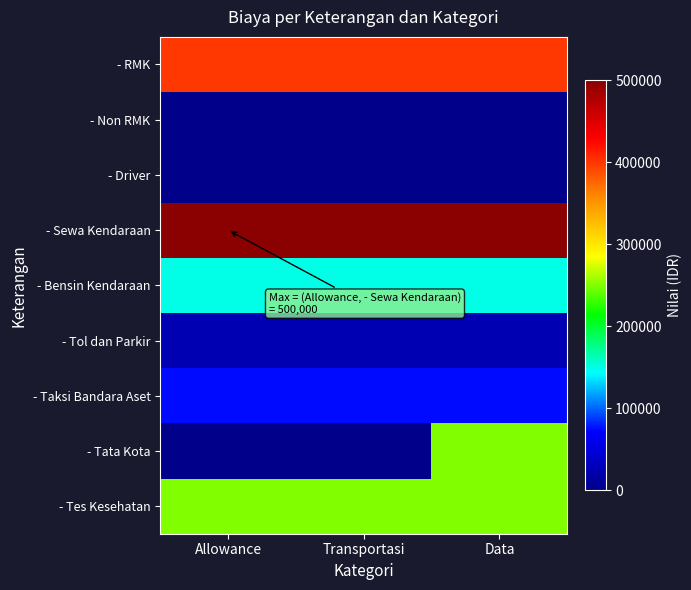

Reading left to right, transcribe all the data shown in this chart.

- RMK: Allowance=400000	Transportasi=400000	Data=400000
- Non RMK: Allowance=0	Transportasi=0	Data=0
- Driver: Allowance=0	Transportasi=0	Data=0
- Sewa Kendaraan: Allowance=500000	Transportasi=500000	Data=500000
- Bensin Kendaraan: Allowance=150000	Transportasi=150000	Data=150000
- Tol dan Parkir: Allowance=25000	Transportasi=25000	Data=25000
- Taksi Bandara Aset: Allowance=75000	Transportasi=75000	Data=75000
- Tata Kota: Allowance=0	Transportasi=0	Data=250000
- Tes Kesehatan: Allowance=250000	Transportasi=250000	Data=250000